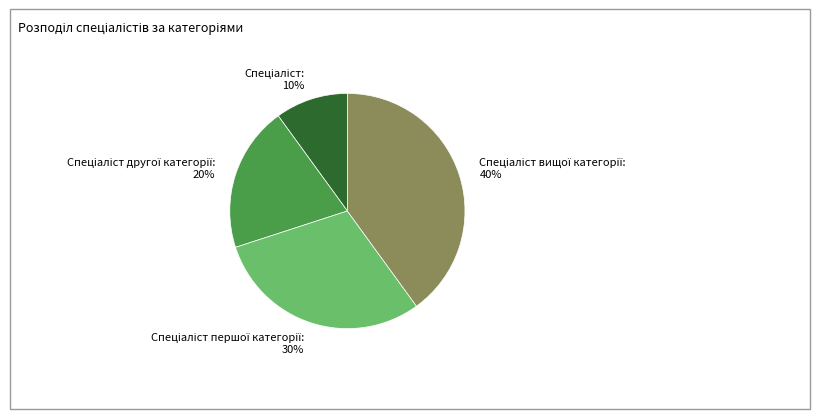

To the nearest percent, what is the average slice percentage?

25%